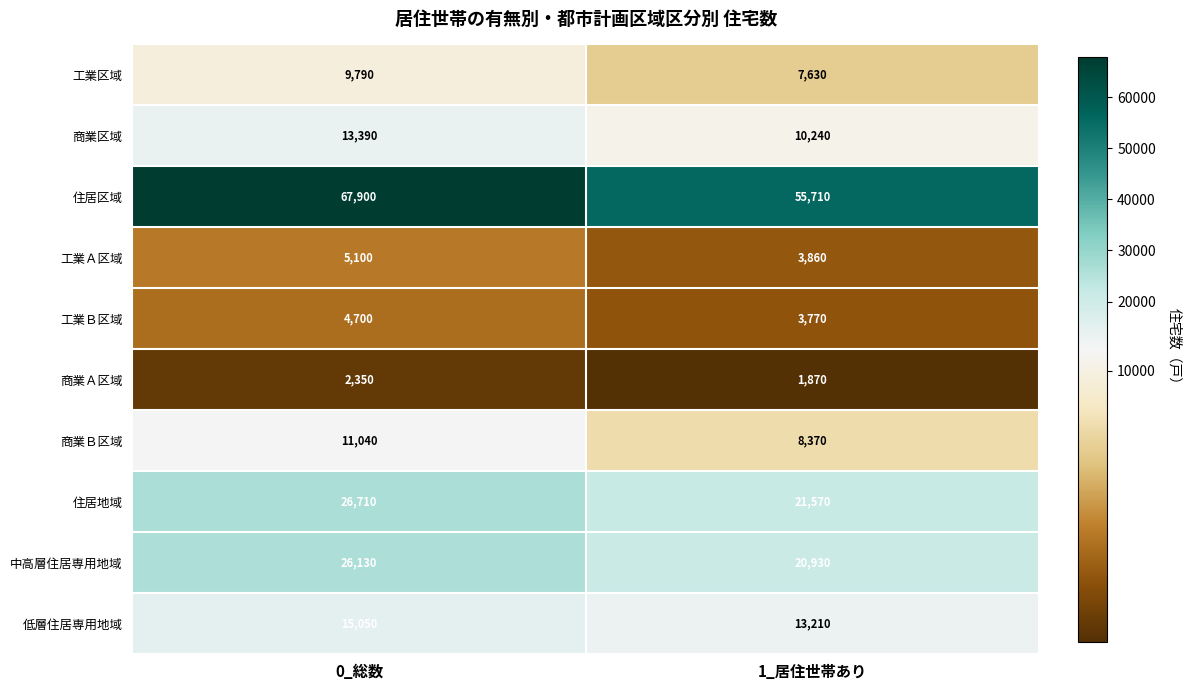

Reading left to right, what are all the values shown in this chart?

工業区域: 9790	7630
商業区域: 13390	10240
住居区域: 67900	55710
工業Ａ区域: 5100	3860
工業Ｂ区域: 4700	3770
商業Ａ区域: 2350	1870
商業Ｂ区域: 11040	8370
住居地域: 26710	21570
中高層住居専用地域: 26130	20930
低層住居専用地域: 15050	13210